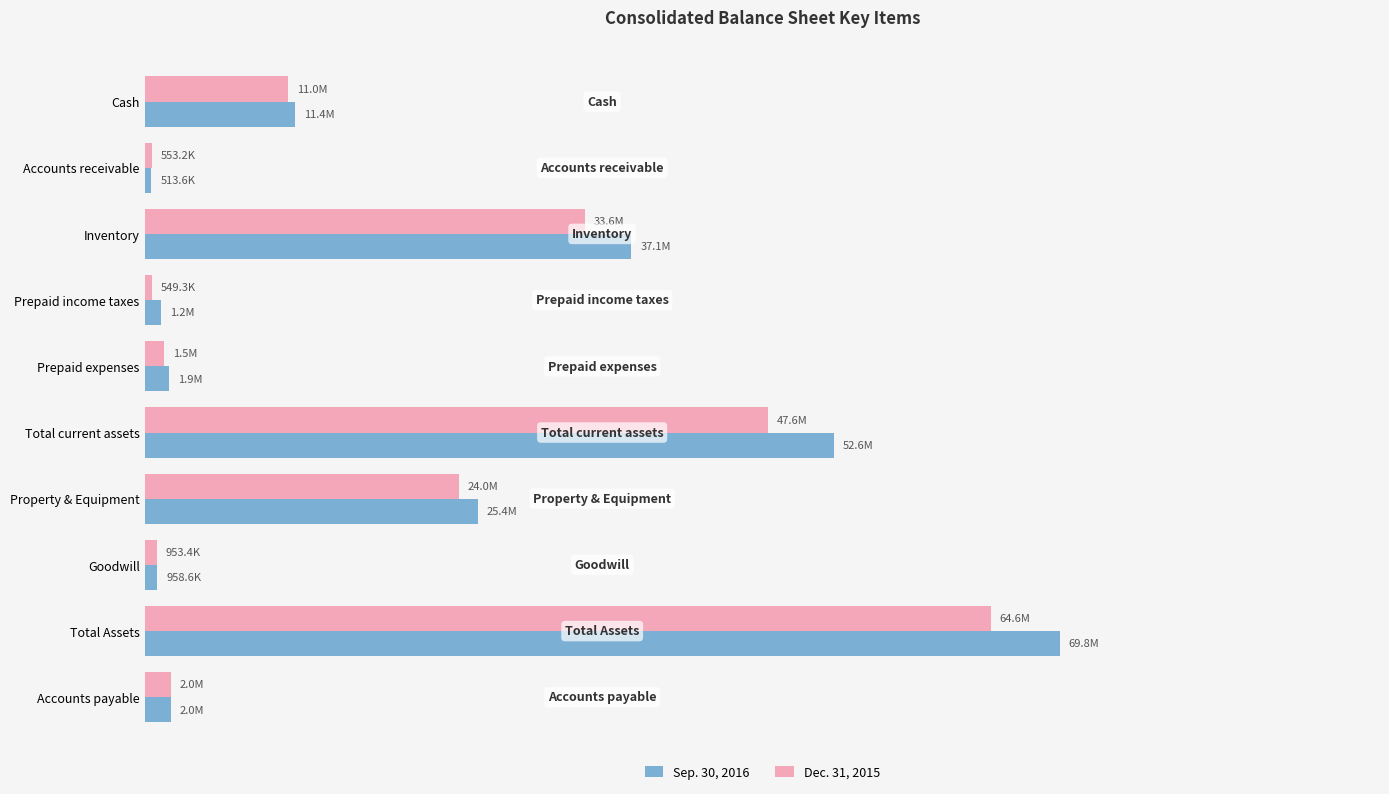

Which series has the largest range (max minus min)?

Sep. 30, 2016